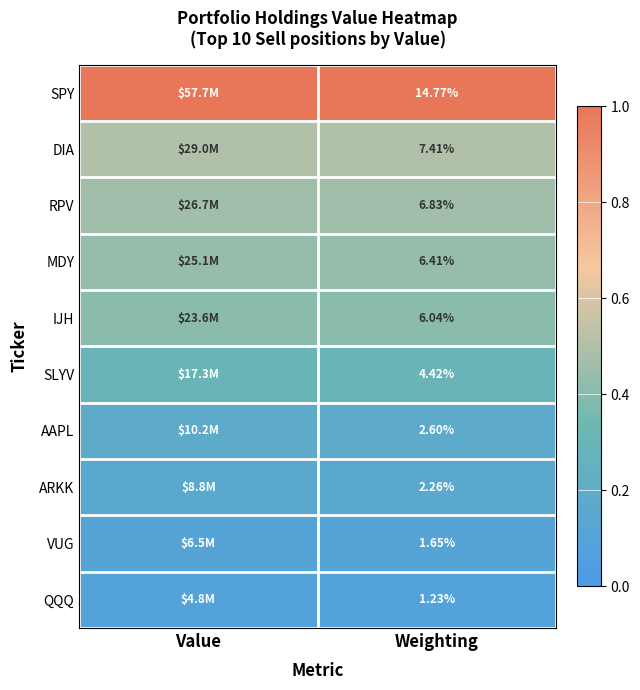

At how many categories does at least one series exceed 0?

2